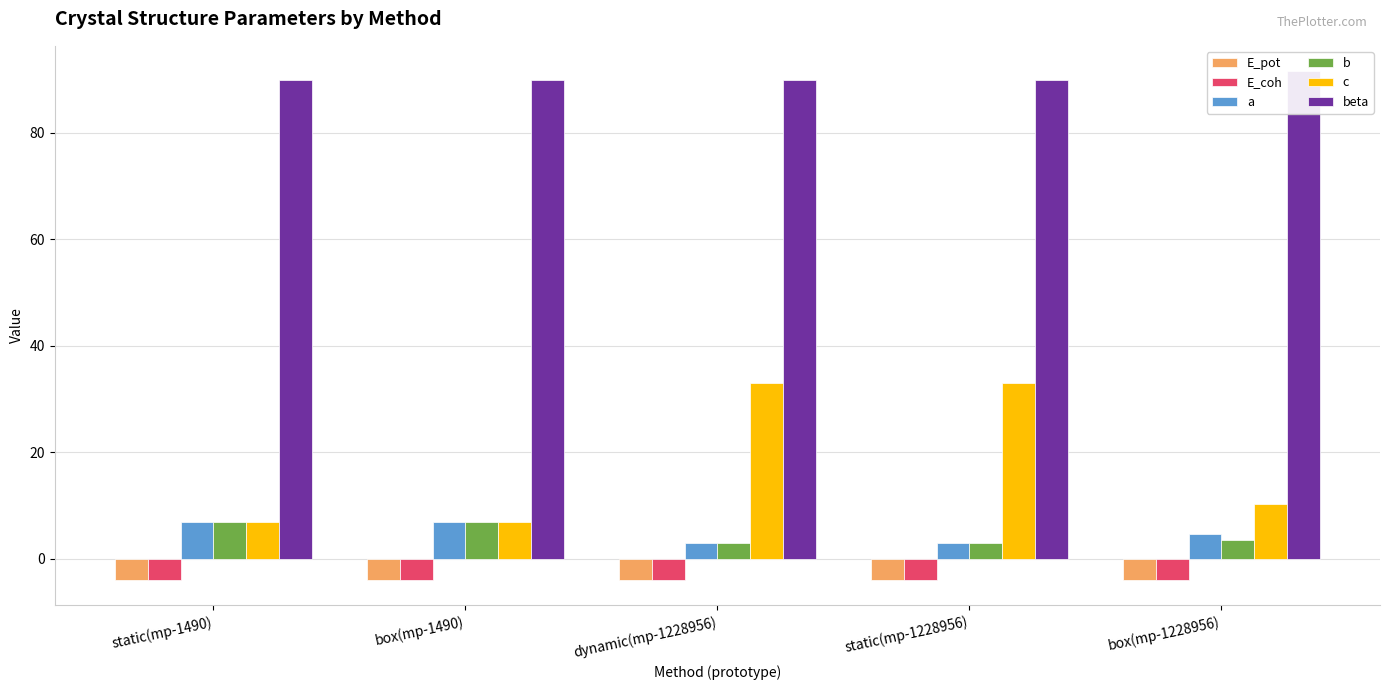

Is it true that a equals 3.0 at static(mp-1228956)?

True